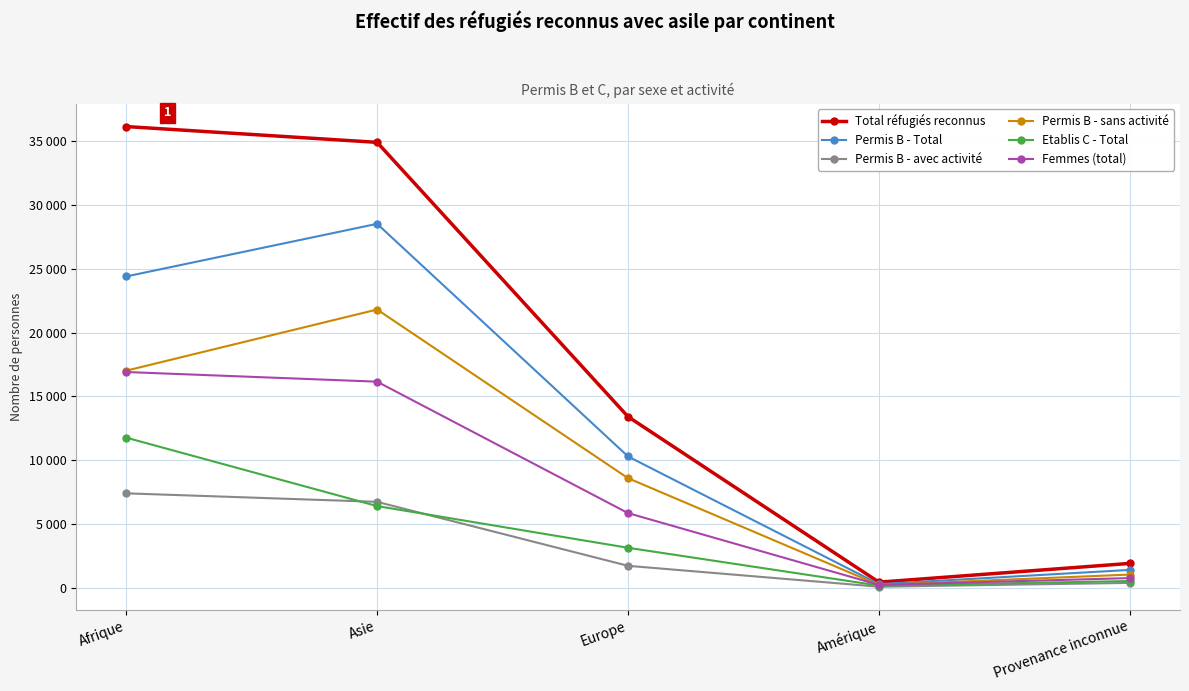

Which series has the largest range (max minus min)?

Total réfugiés reconnus